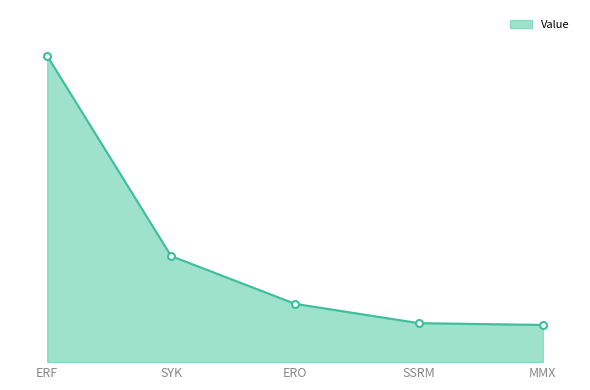

Does the chart have visible grid lines?

No